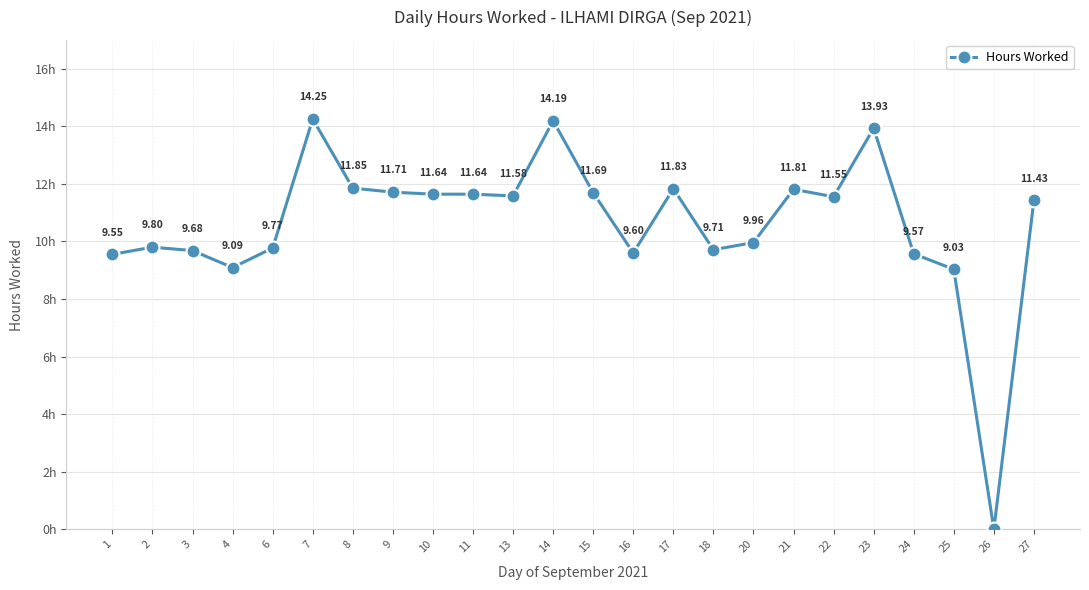

True or false: the data has more than 1 interior local peaks.

True